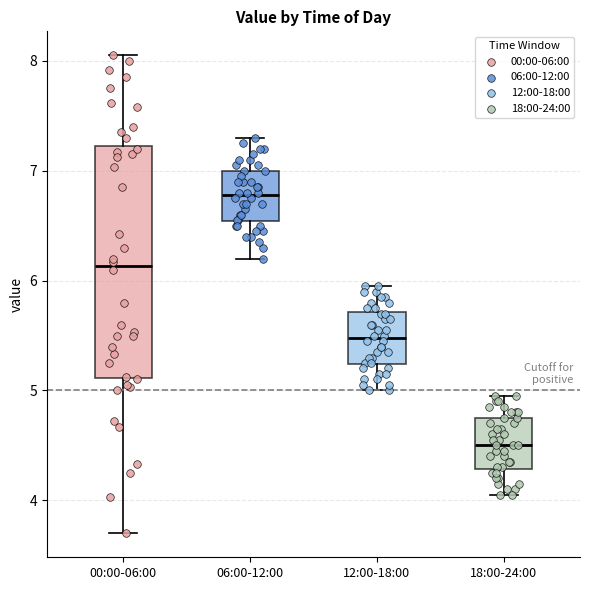

Comparing the boxes themselves (not the whiskers), which one is the tallest?

00:00-06:00